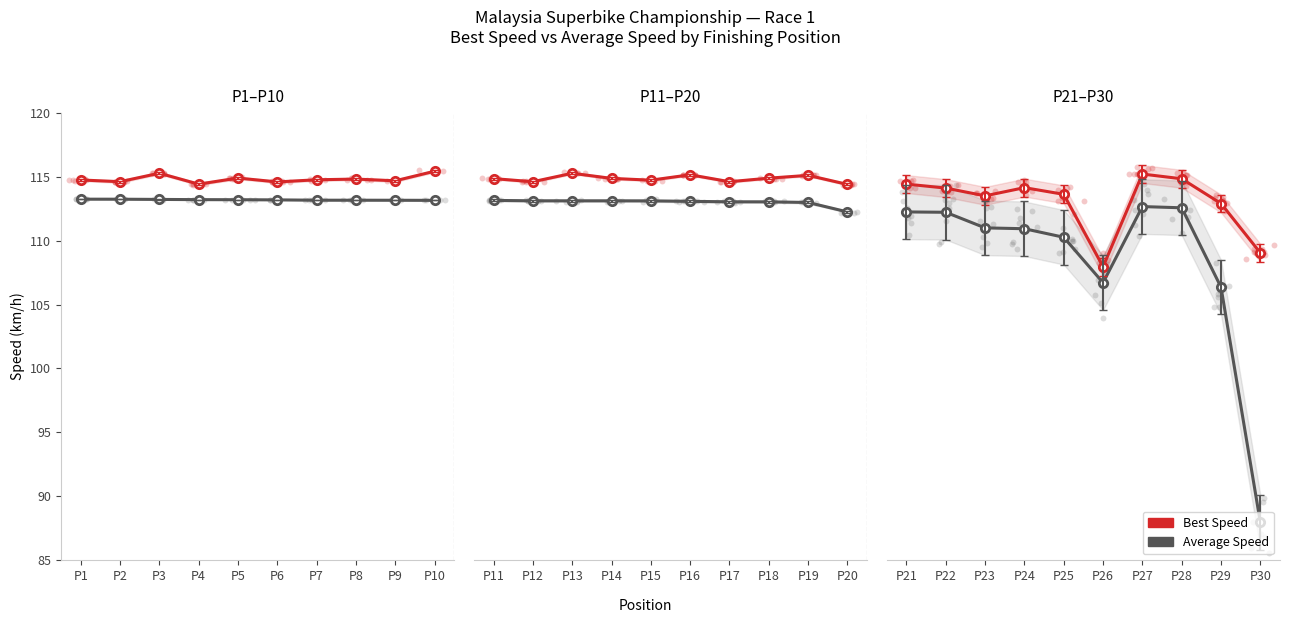

Which series has the largest Y range (max minus min)?

Average Speed